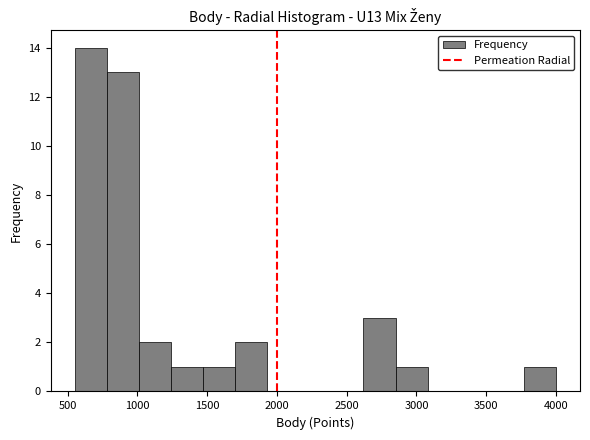

Reading left to right, transcribe this chart: for each bar, give the range it covers on the x-axis and its height. Neither the bar edges nor the heights are printed on the chart, so give them approximately, as read against the axes.

550 to 780: 14
780 to 1010: 13
1010 to 1240: 2
1240 to 1470: 1
1470 to 1700: 1
1700 to 1930: 2
1930 to 2160: 0
2160 to 2390: 0
2390 to 2620: 0
2620 to 2850: 3
2850 to 3080: 1
3080 to 3310: 0
3310 to 3540: 0
3540 to 3770: 0
3770 to 4000: 1